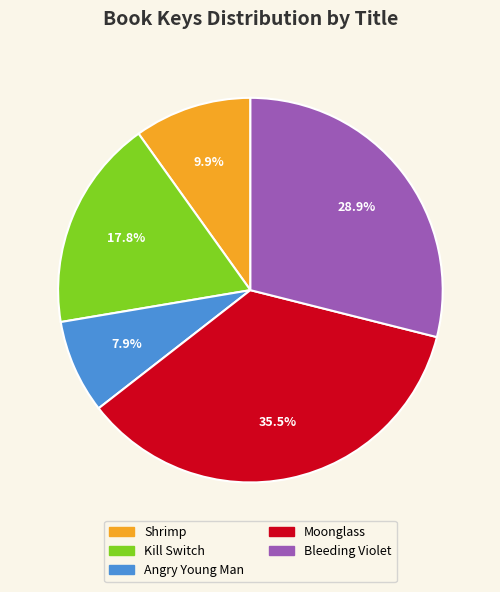

To the nearest percent, what is the difference between the largest and smallest slice percentages?

28%